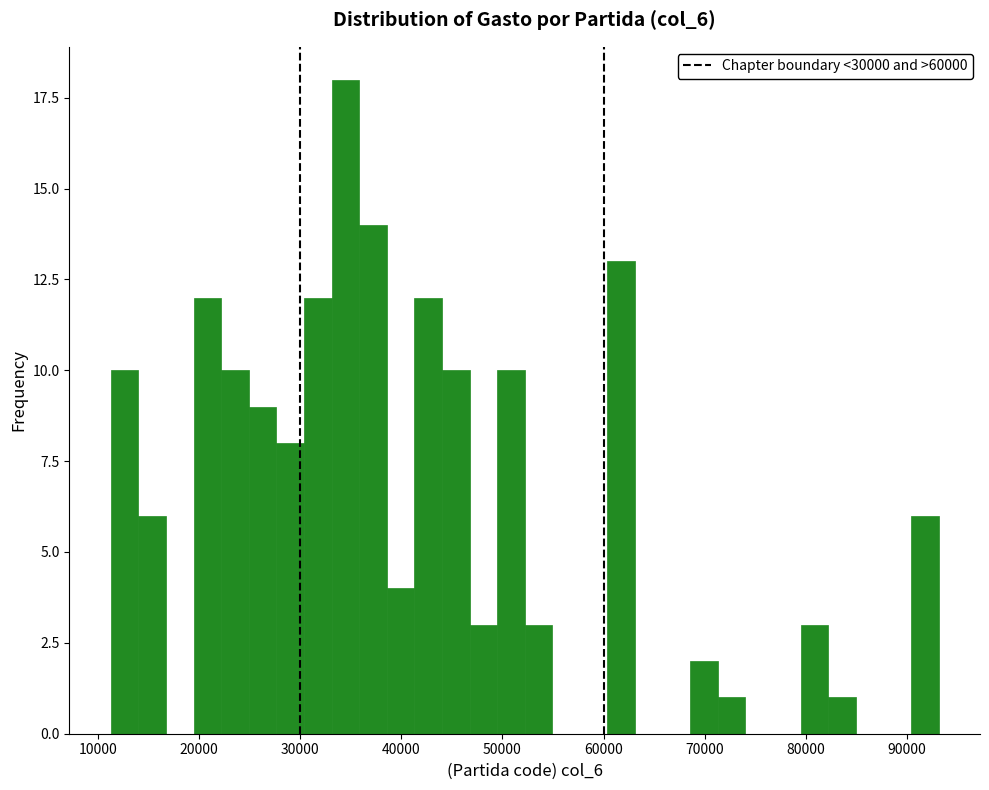

Around what value on the x-axis is the tallest bar? Give the approximate position of its centre, as read against the axis.

34000